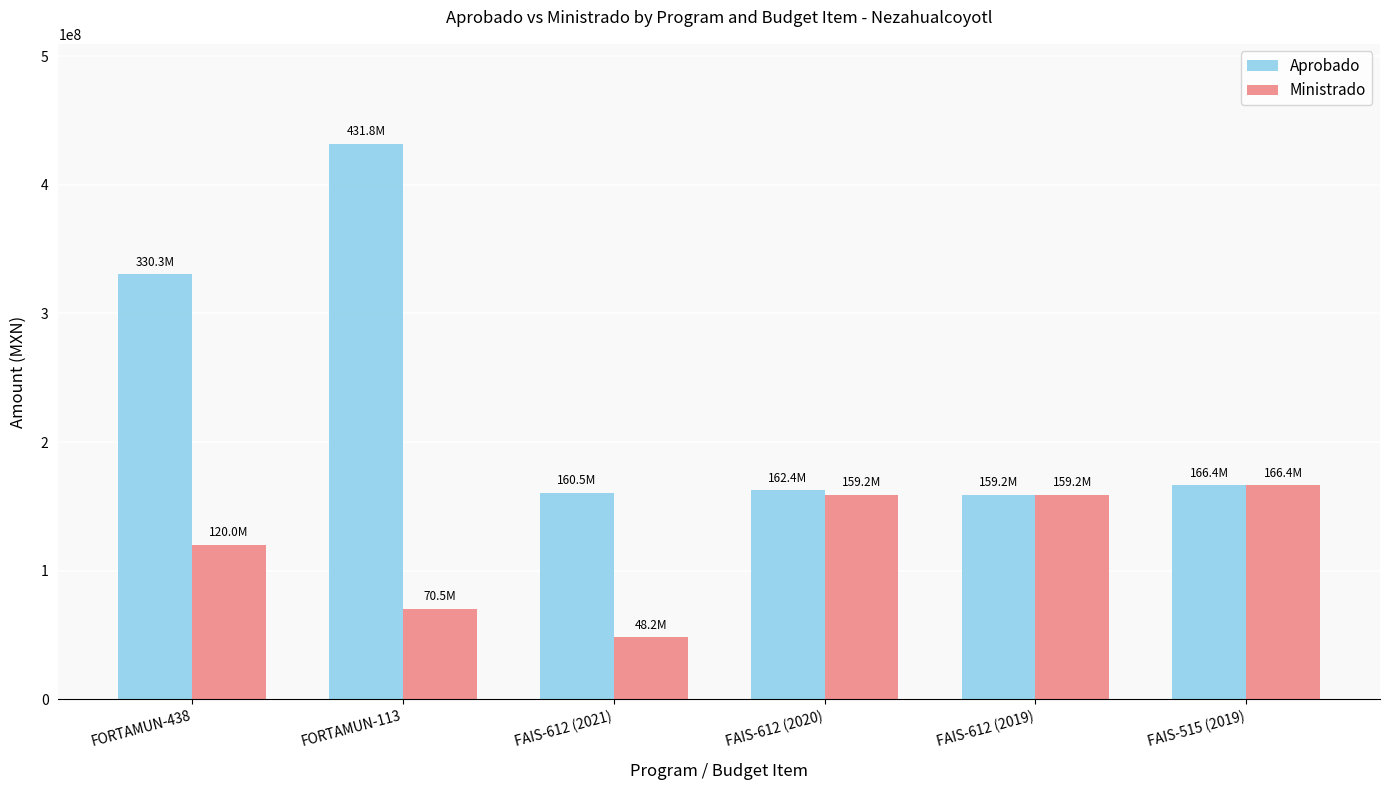

What position from the left is FAIS-612 (2021)?

3